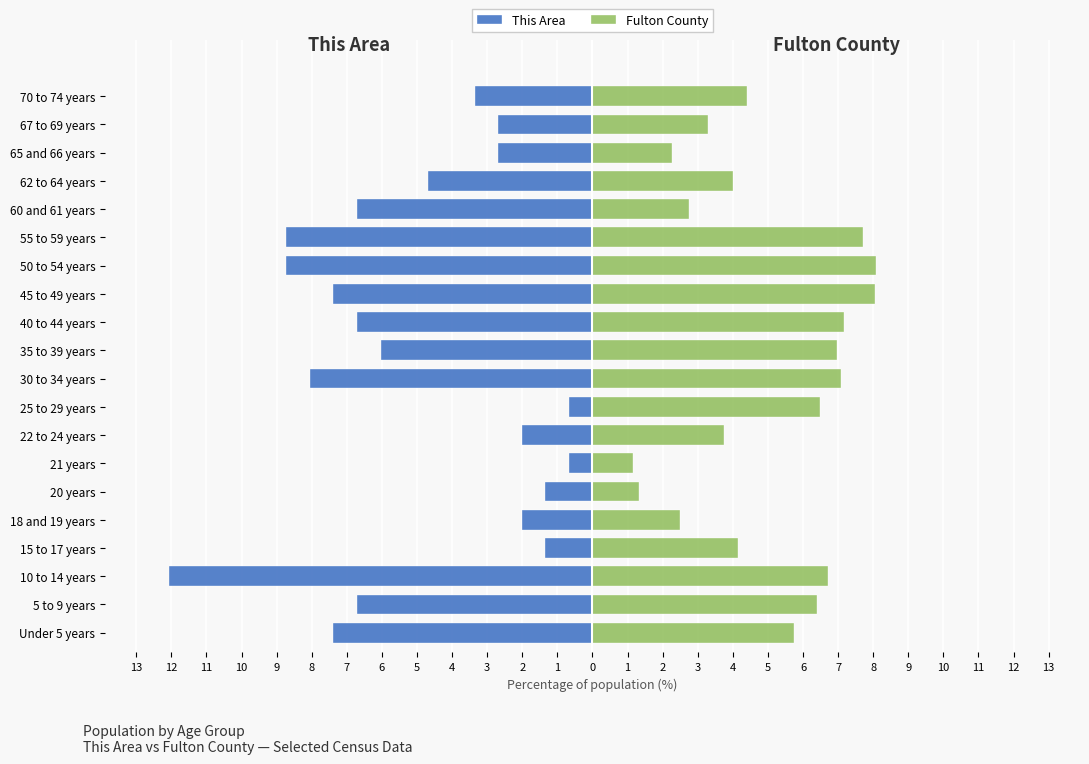

The value of Fulton County at 21 years is 0.6. True or false?

False